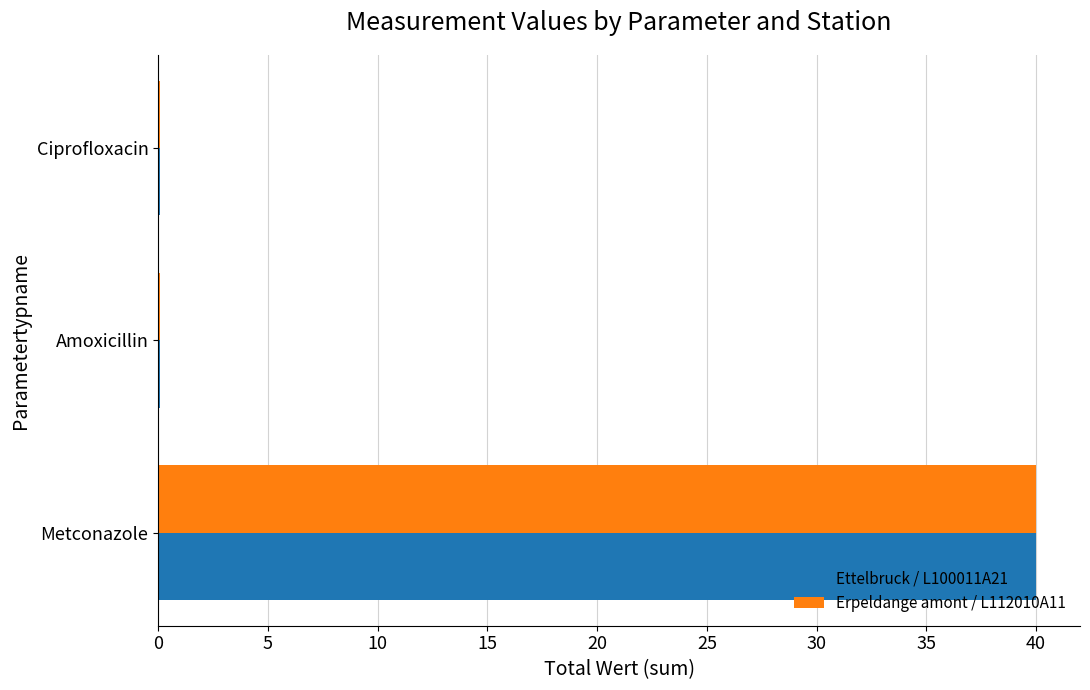

Is the value of Ettelbruck / L100011A21 at Metconazole greater than the value of Erpeldange amont / L112010A11 at Ciprofloxacin?

Yes